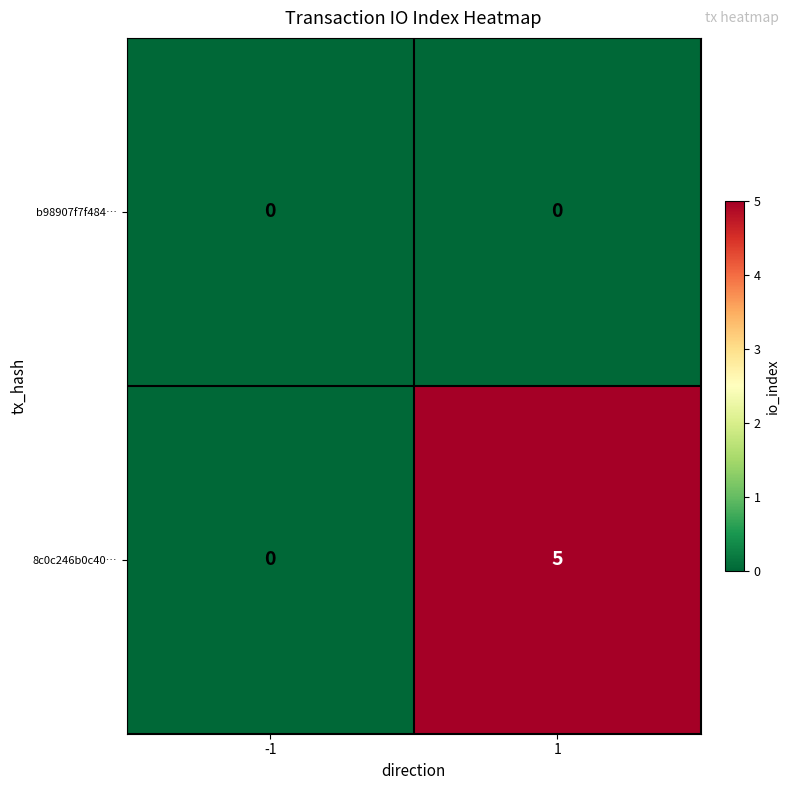

The value of 8c0c246b0c40… at 1 is 5. True or false?

True